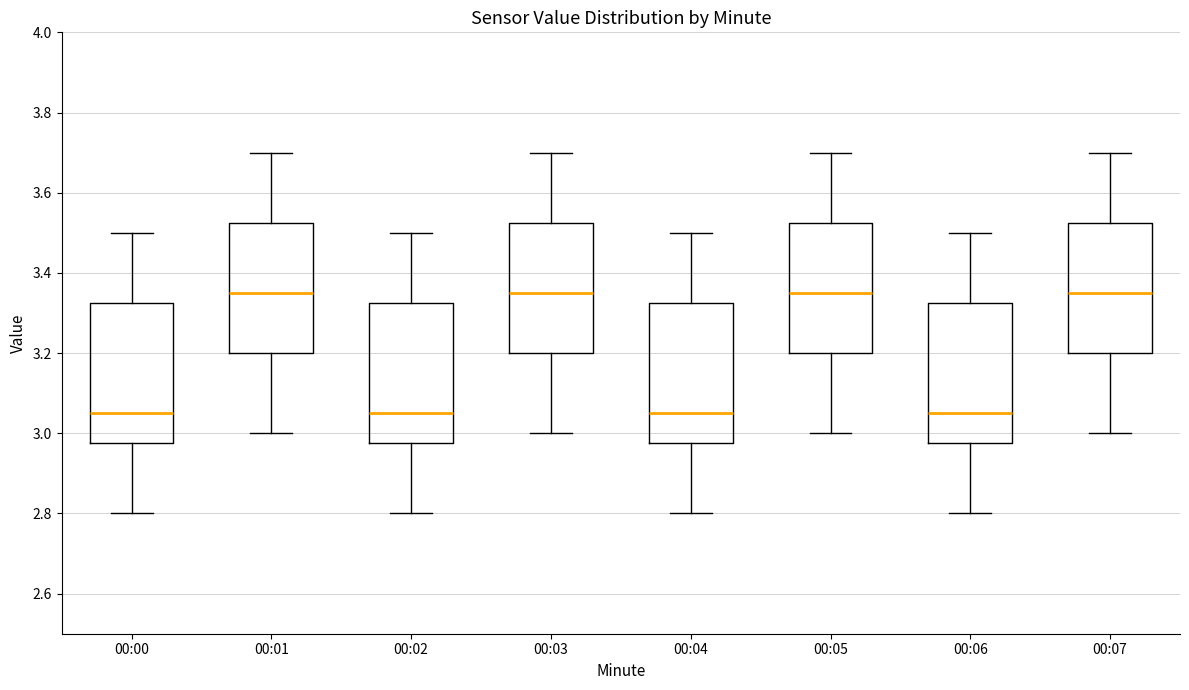

Where does the lower whisker of the box for 00:03 end on the y-axis? The values are not printed on the chart, so give them approximately, as read against the axis.

3.00